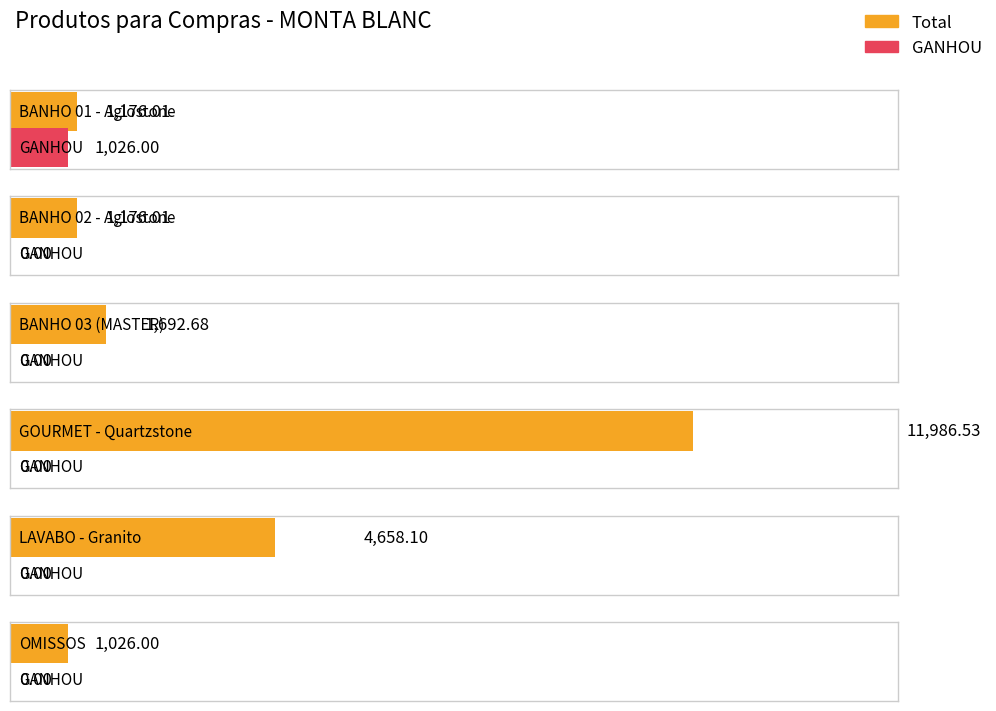

Does the chart contain stacked bars?

No